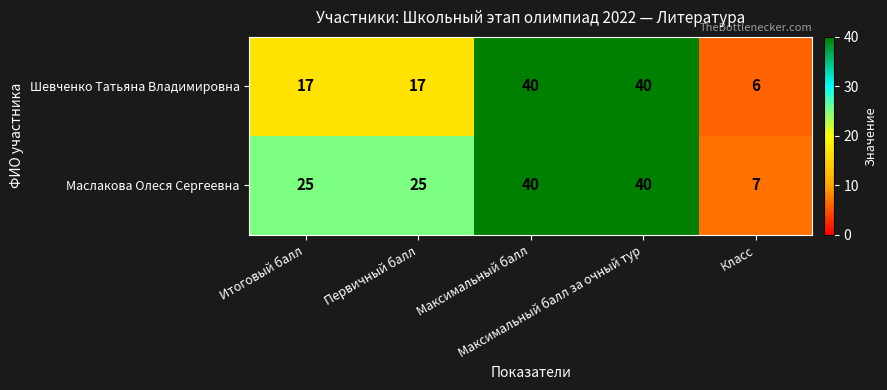

Which series has the widest spread of values?

Шевченко Татьяна Владимировна